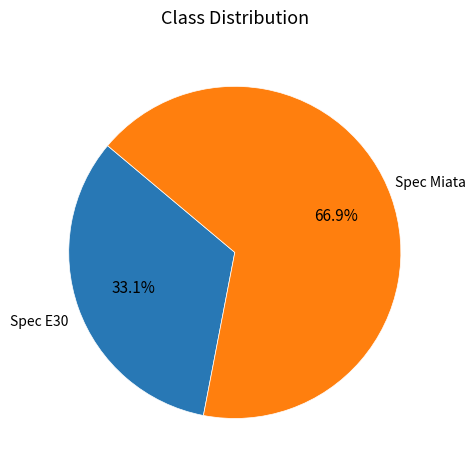

How many segments does this pie chart have?

2